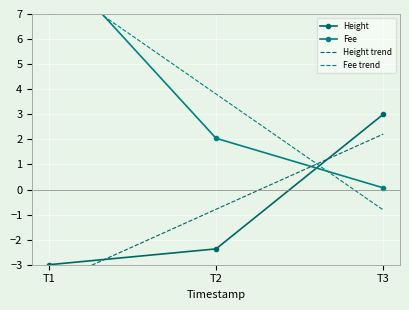

What is the average value of the Height series?

-0.8